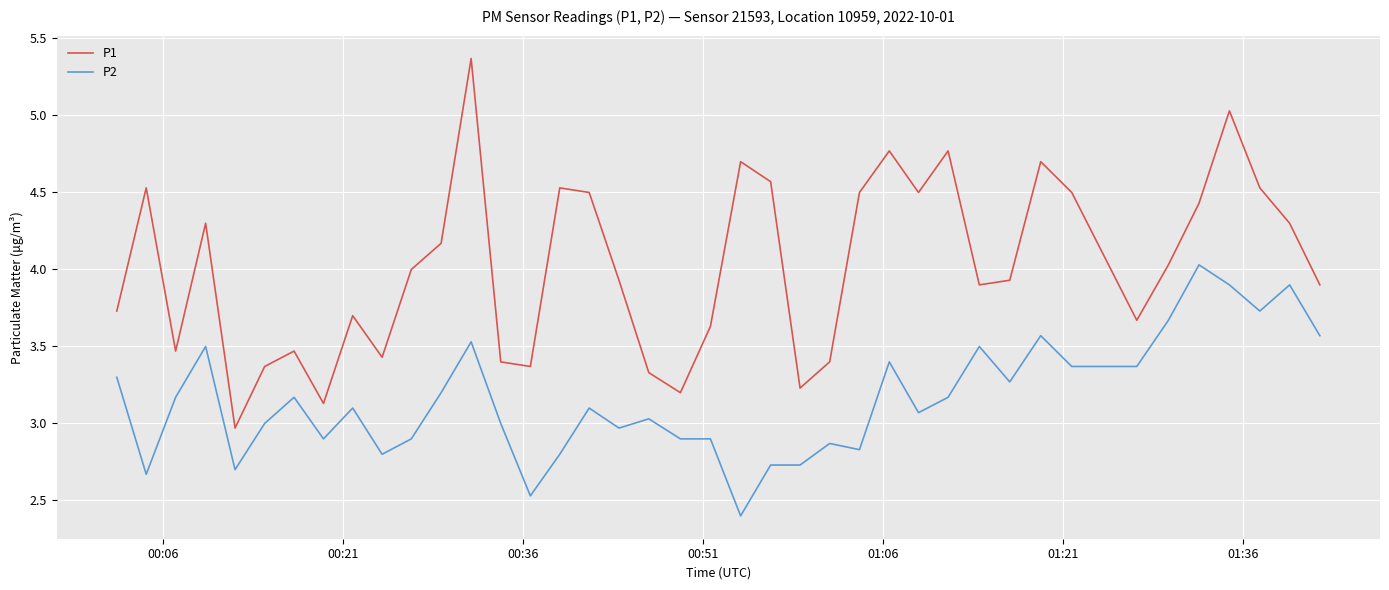

Which series has the largest total across all categories?

P1